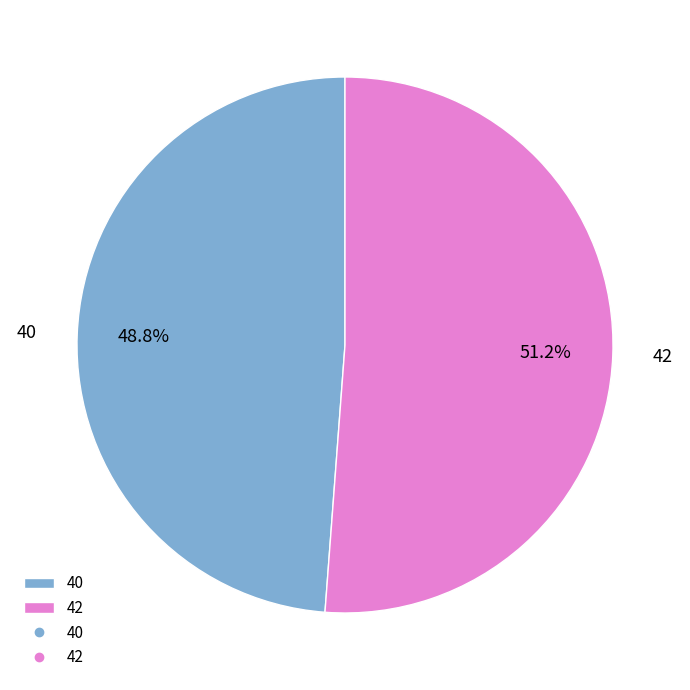

To the nearest percent, what is the difference between the 40 and 42 slice percentages?

2%